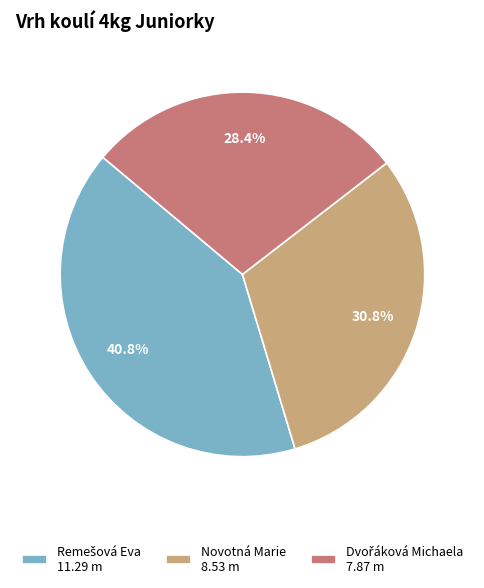

Does any single category account for the majority?

No